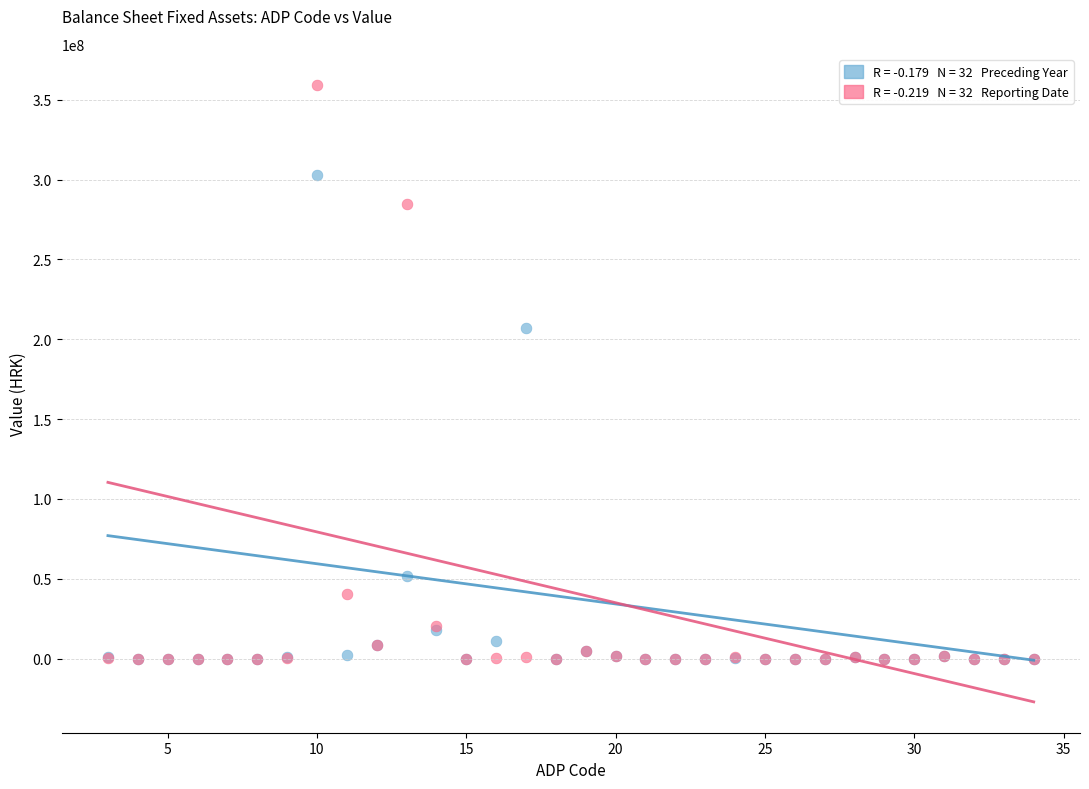

Across all series, what Y value is closest to 179726398?

207266129